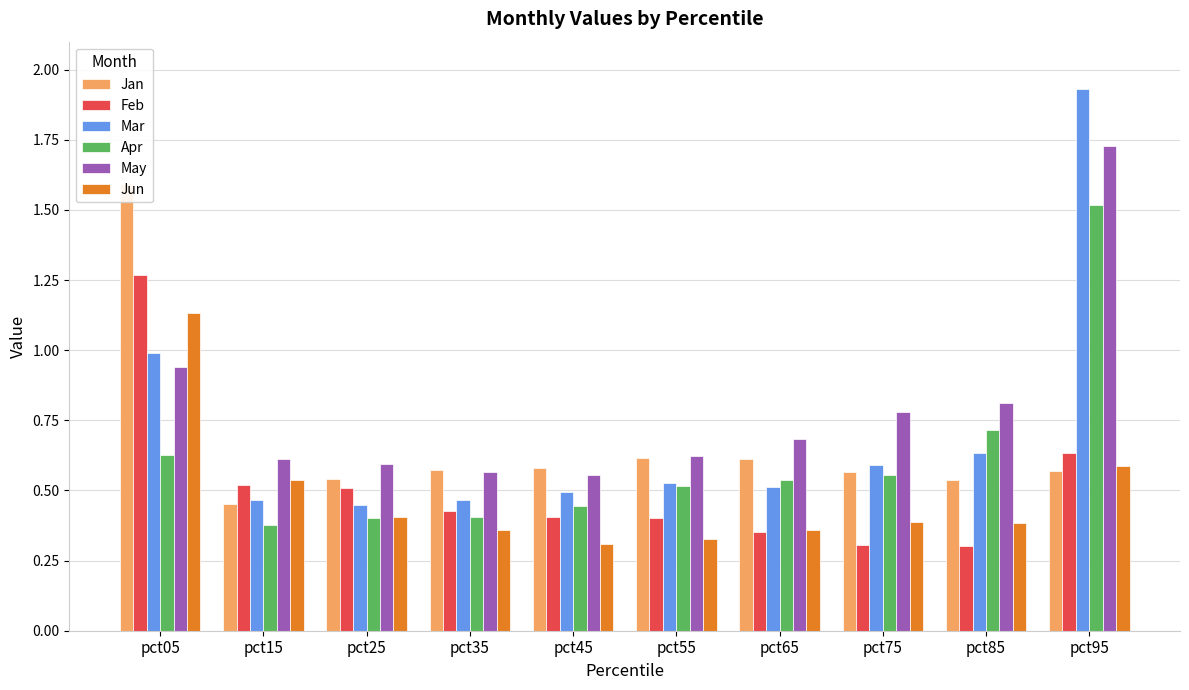

How many bars are there in total?

60